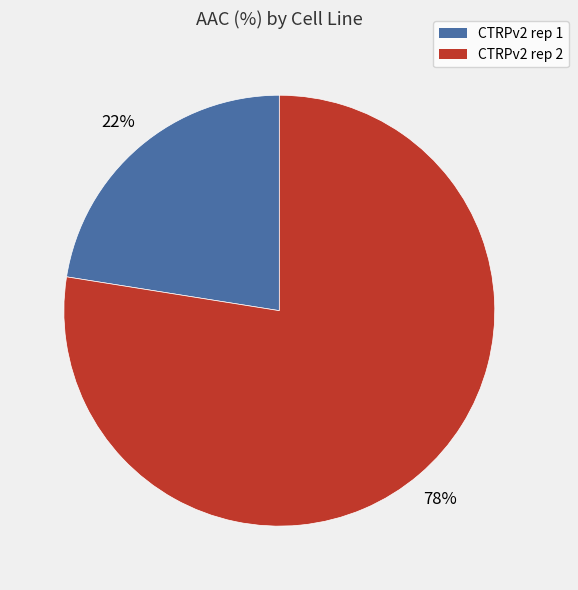

Count the number of slices in the pie.

2